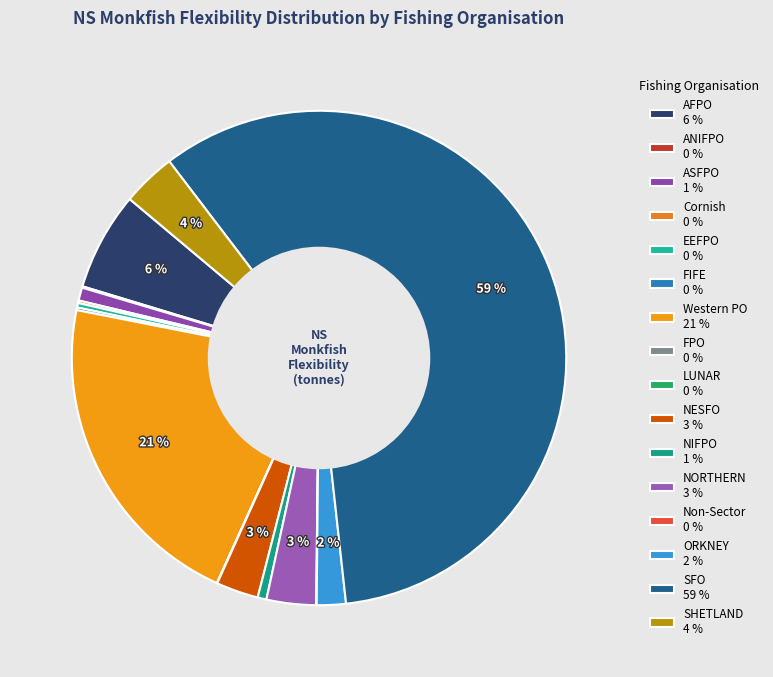

Which slice is the largest?

SFO 59 %